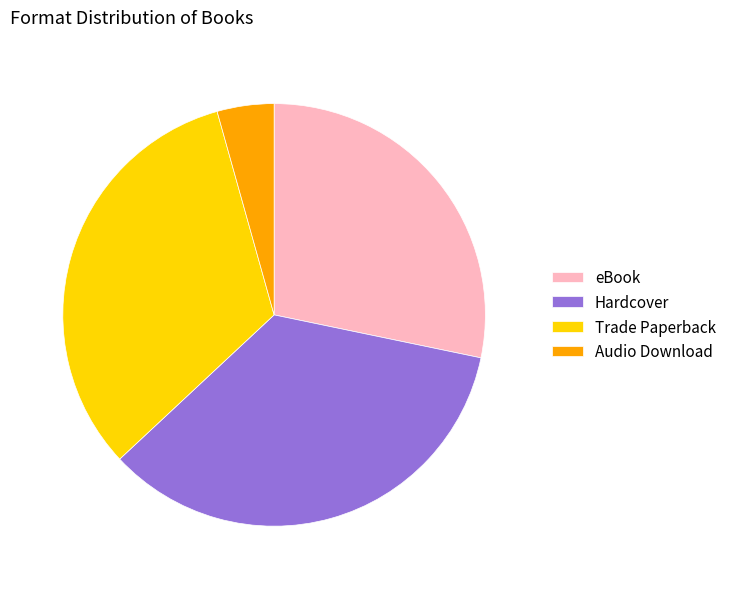

Is the sum of eBook and Trade Paperback greater than half?

Yes